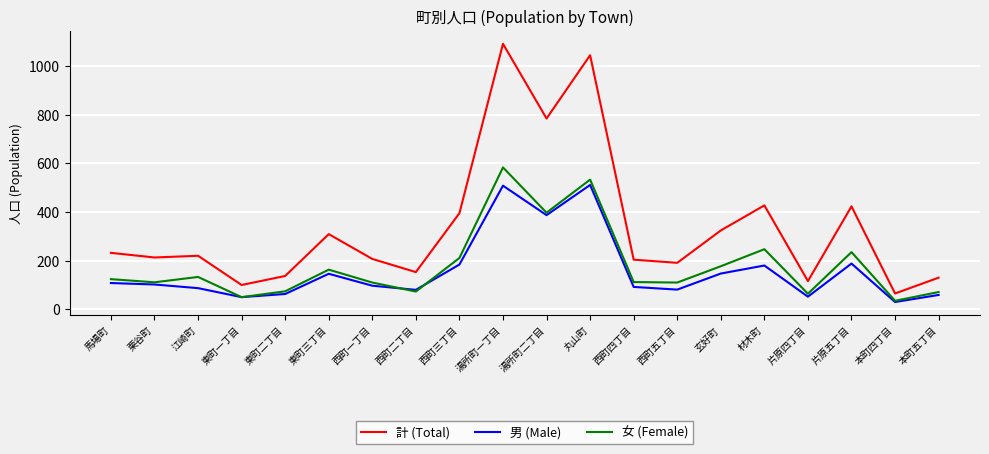

How many interior local valleys does the 女 (Female) series have?

7